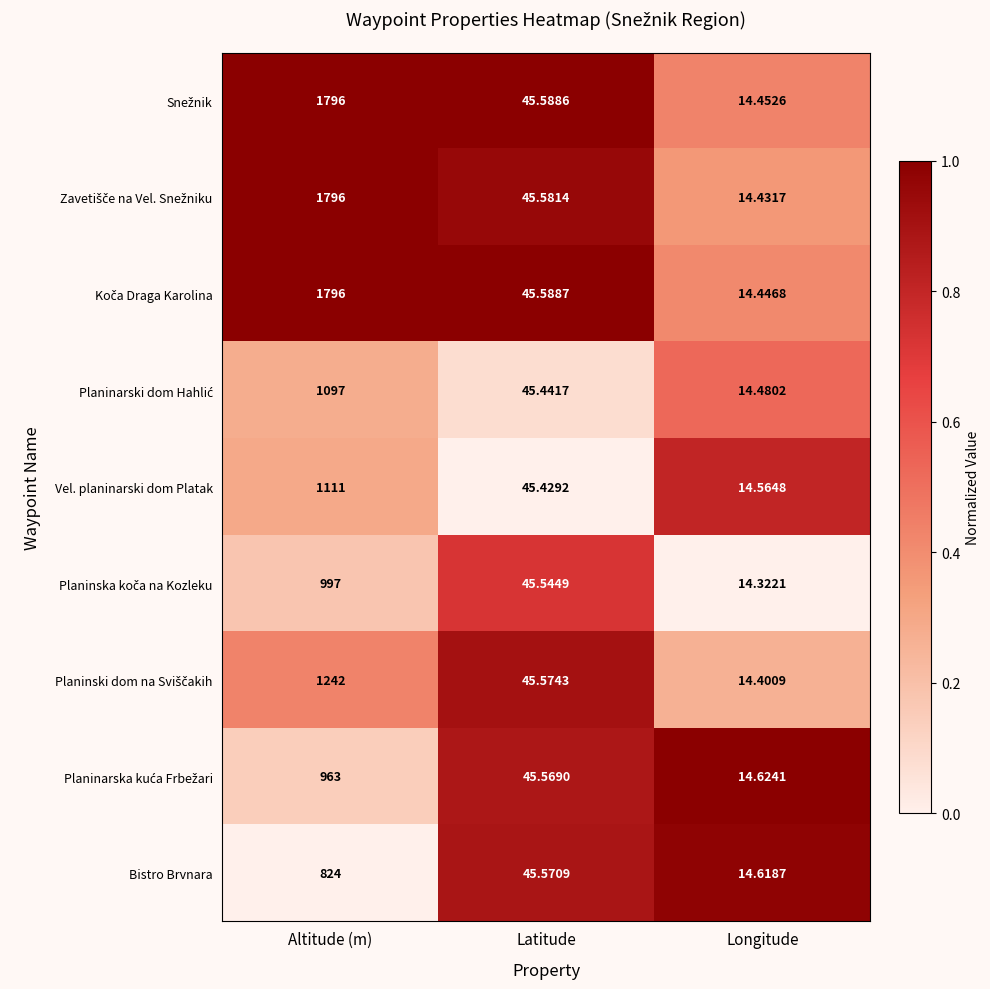

Which label corresponds to the largest value in the chart?

Altitude (m)